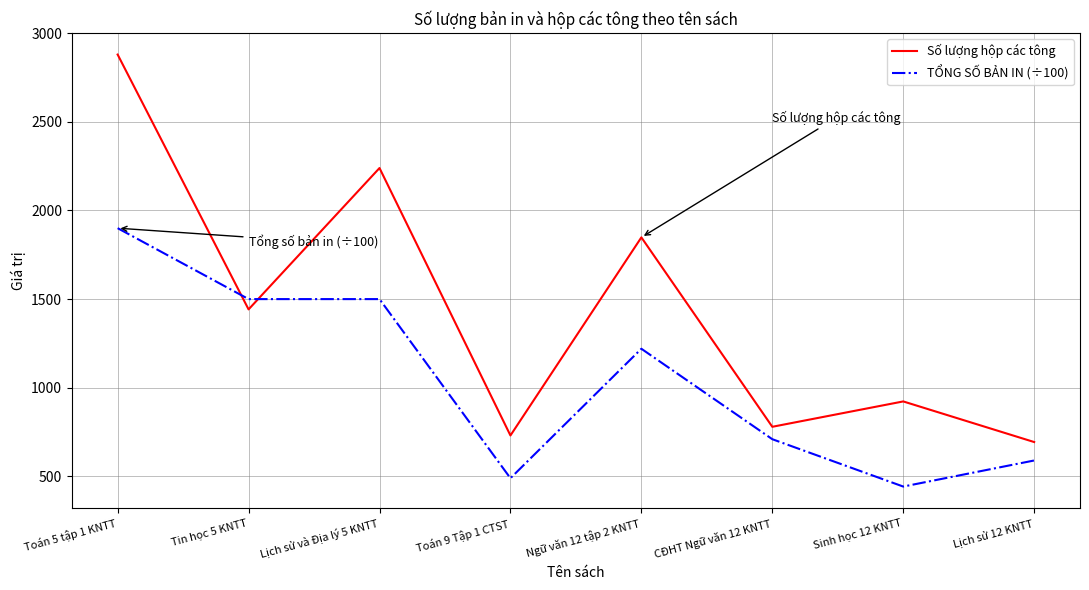

Which category has the lowest value across all series?

Sinh học 12 KNTT